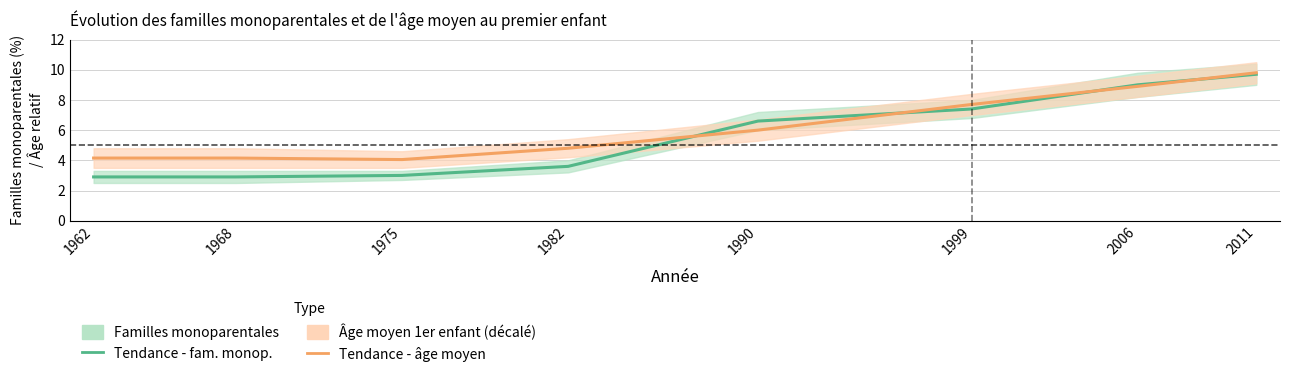

How many times do Âge moyen 1er enfant and Familles monoparentales (%) cross each other?

4